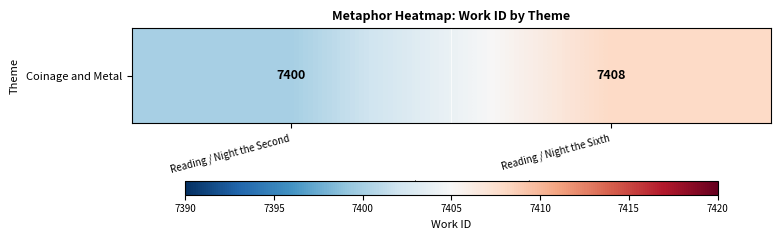

Is it true that the value at Reading / Night the Sixth is 4150?

False